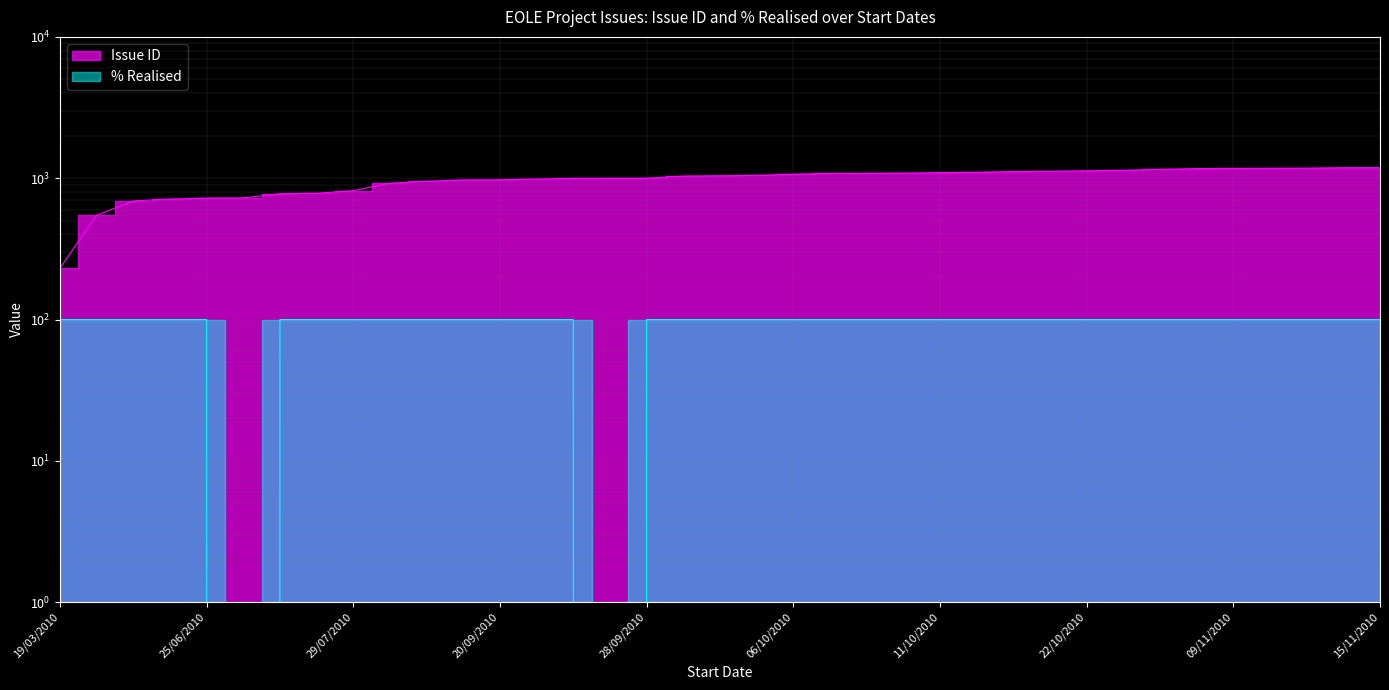

True or false: Issue ID and % Realised intersect in this chart.

False